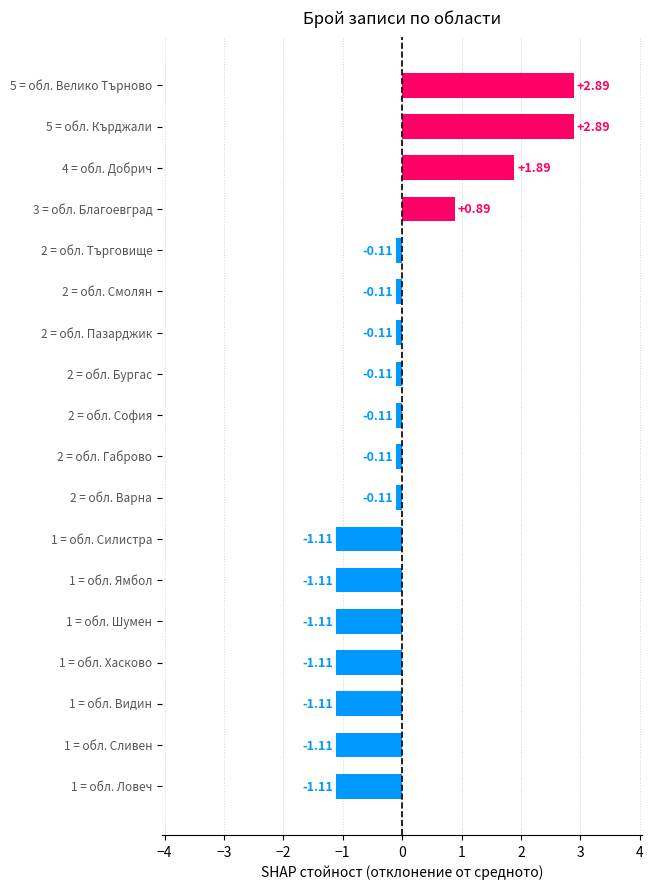

What is the difference between the maximum and second lowest values?

4.0